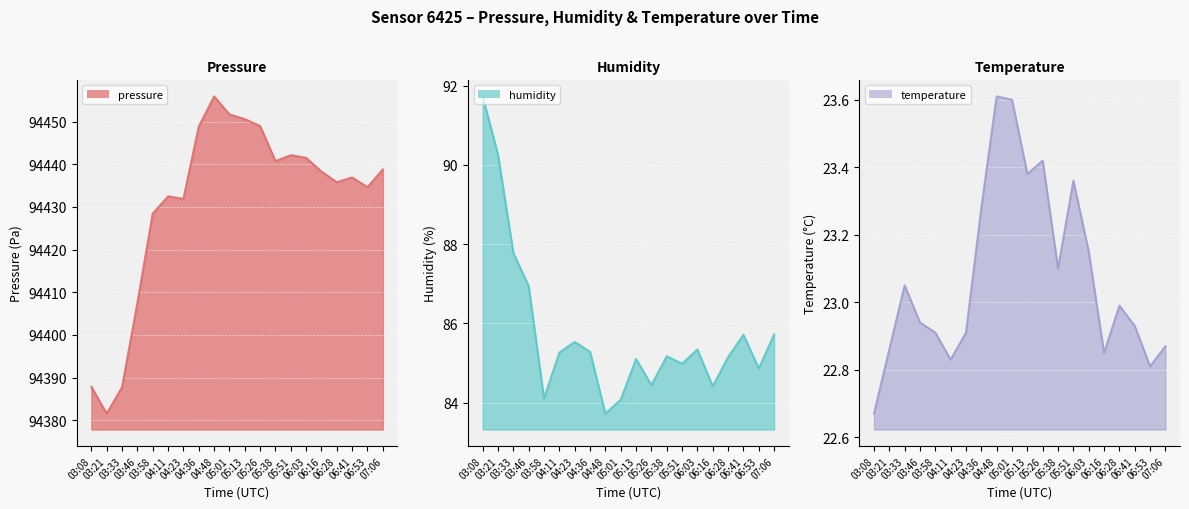

What is the difference between the maximum and minimum values in the pressure series?

74.4